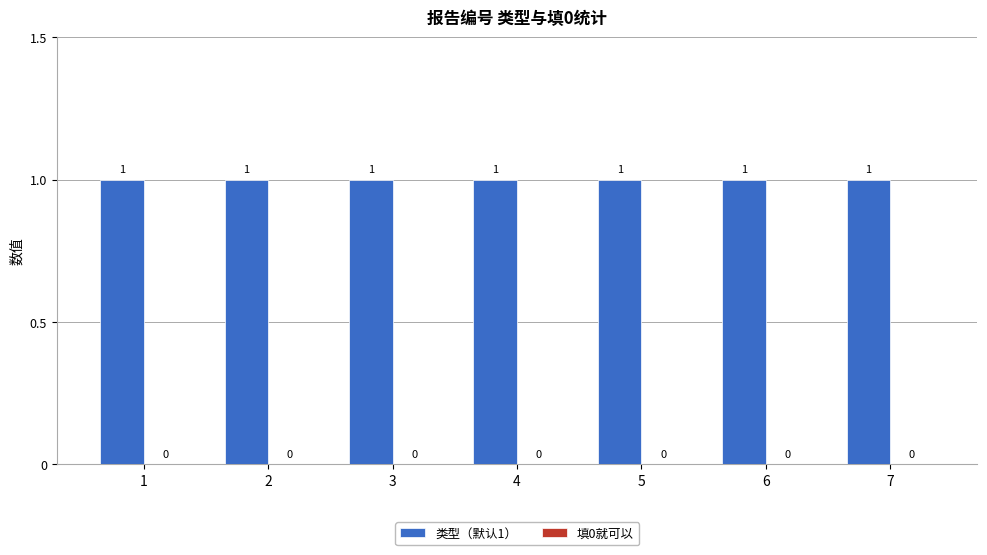

Which series has the largest range (max minus min)?

类型（默认1）